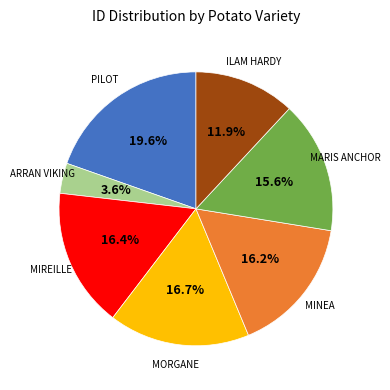

Does any single category account for the majority?

No